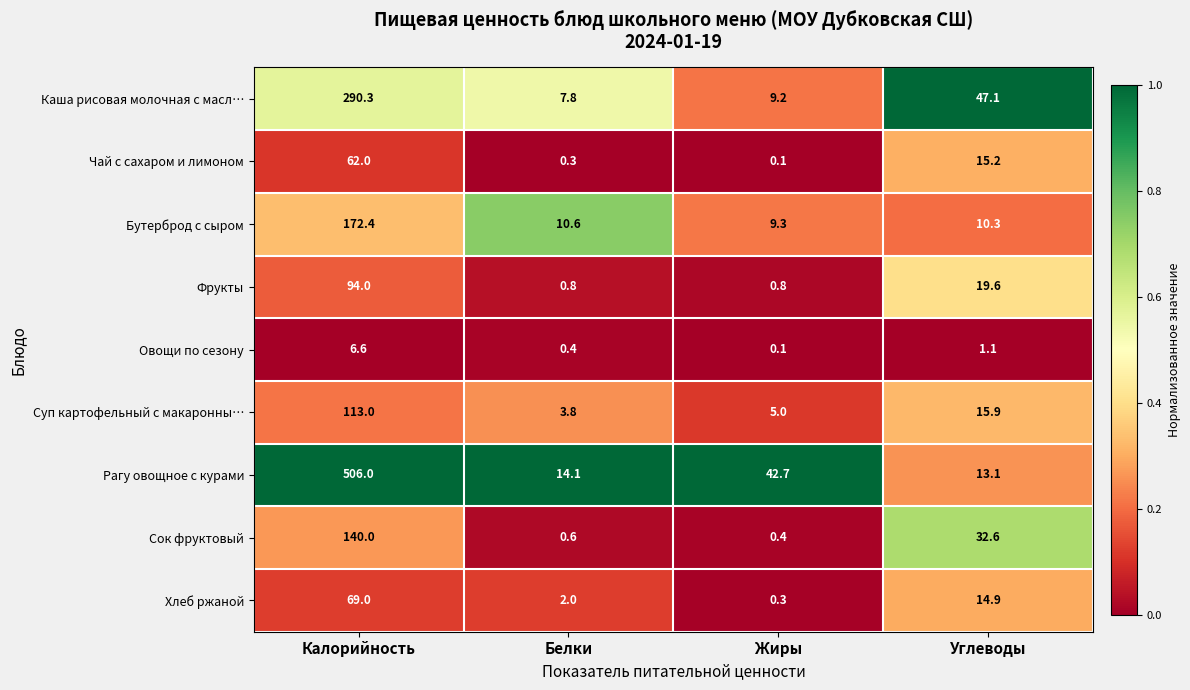

Which series has the largest total across all categories?

Рагу овощное с курами